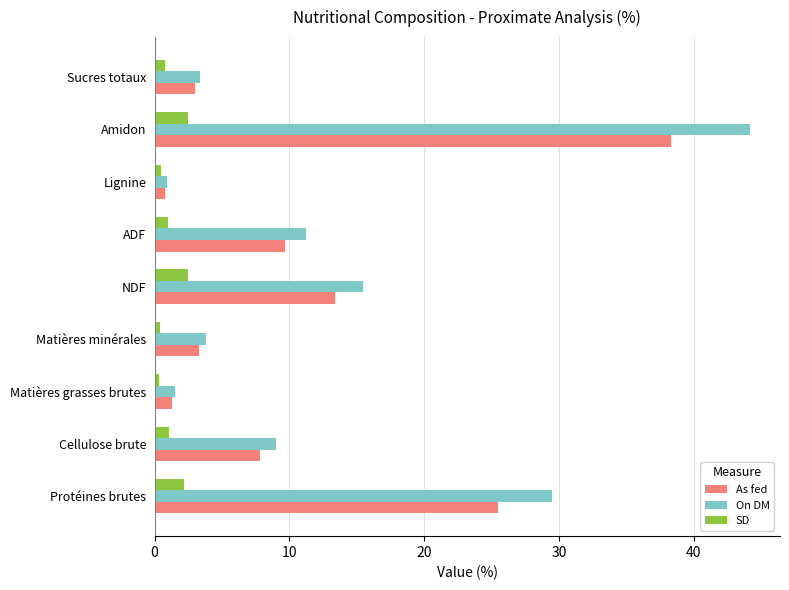

At which label does As fed reach its peak?

Amidon